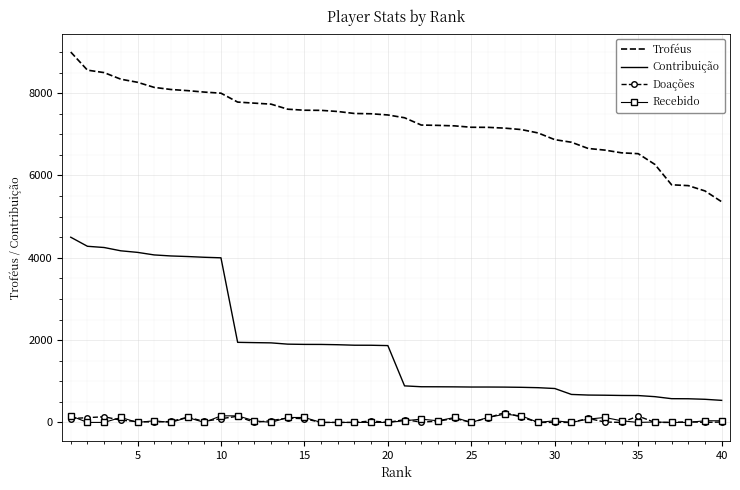

True or false: Doações and Troféus intersect in this chart.

False